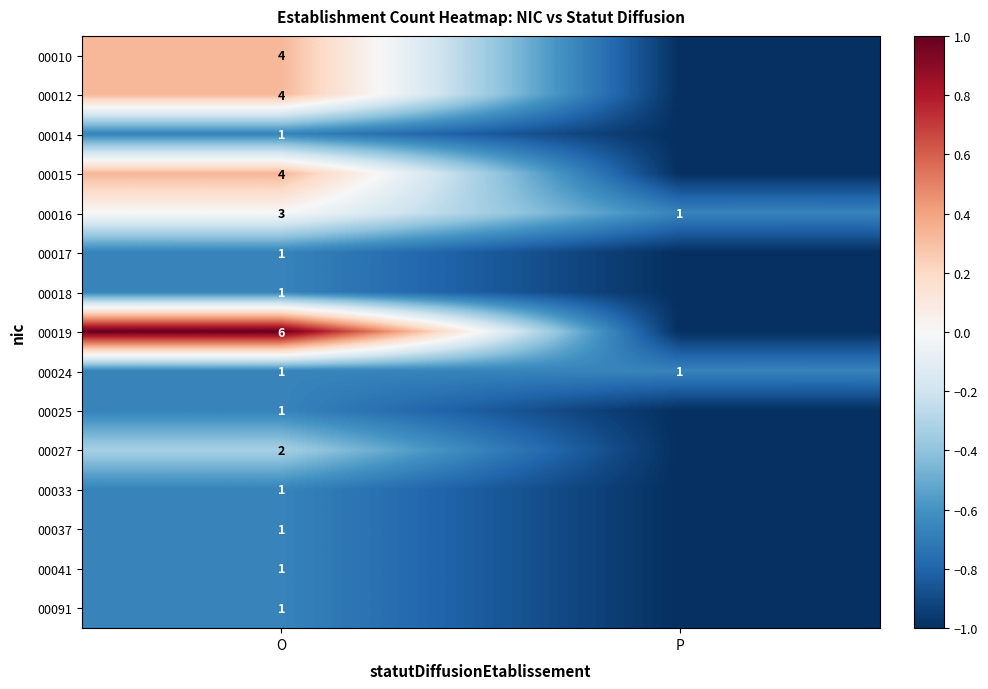

What is the total value across all series at O?

32